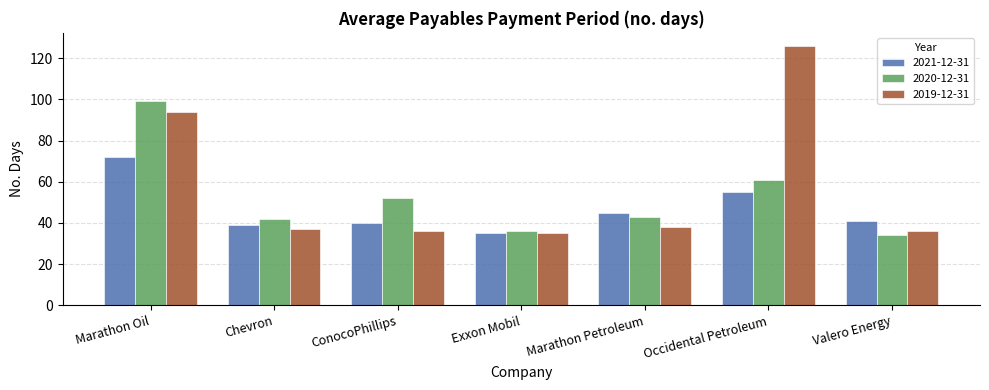

Does the chart contain stacked bars?

No